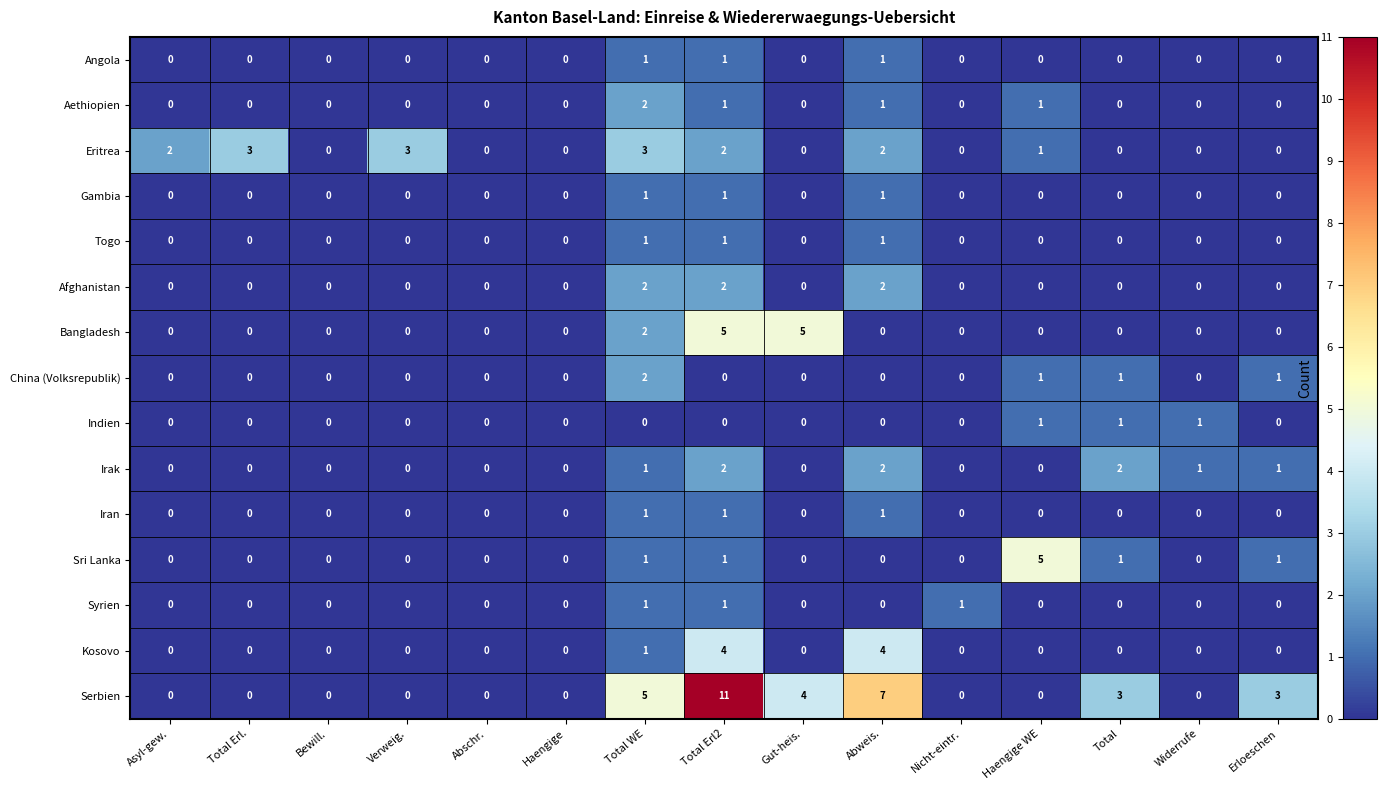

What is the sum of the Serbien values at Haengige WE and Erloeschen?

3